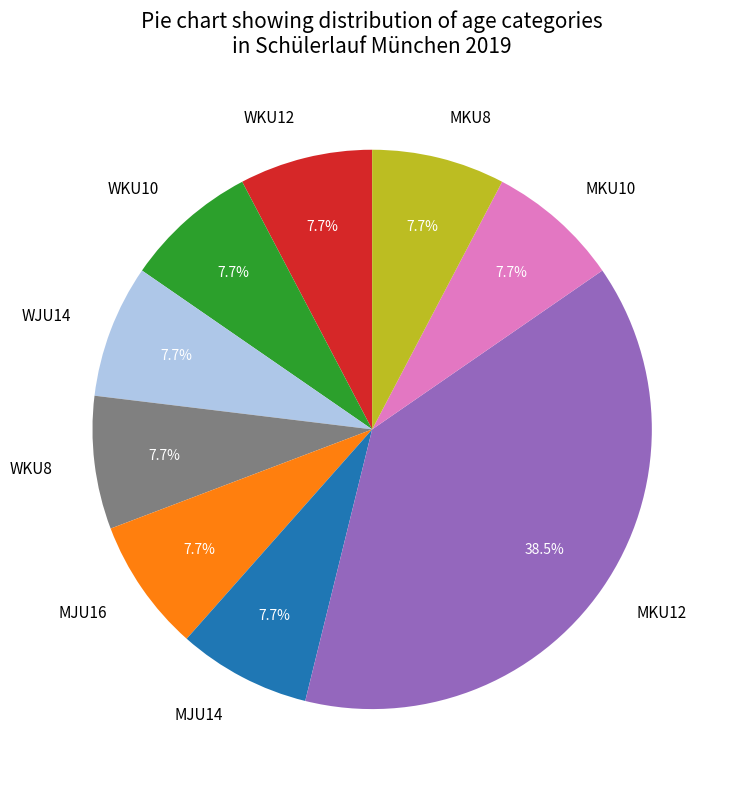

Does MJU14 account for over 50% of the chart?

No